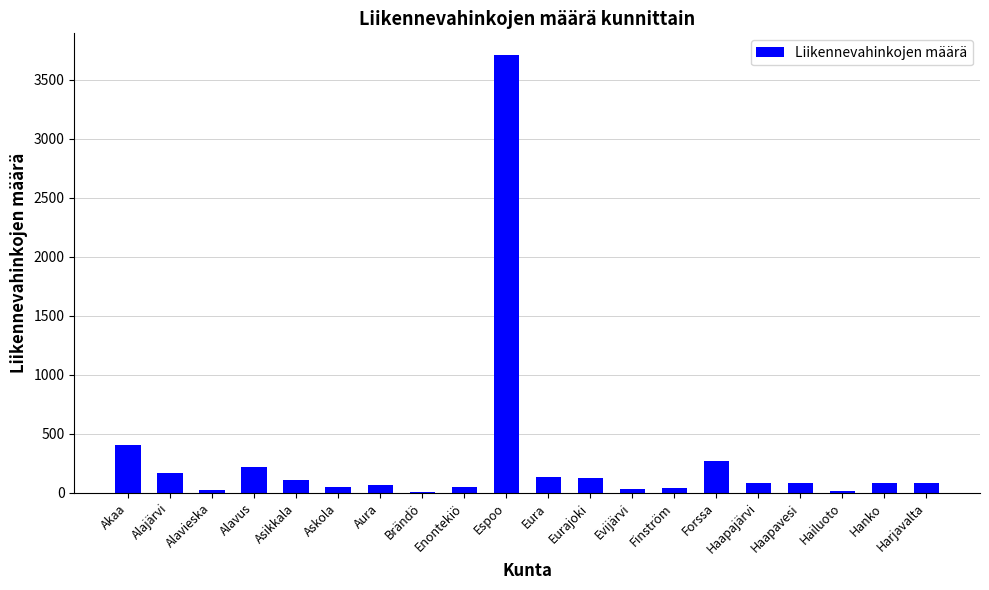

What is the sum of all values?

5773